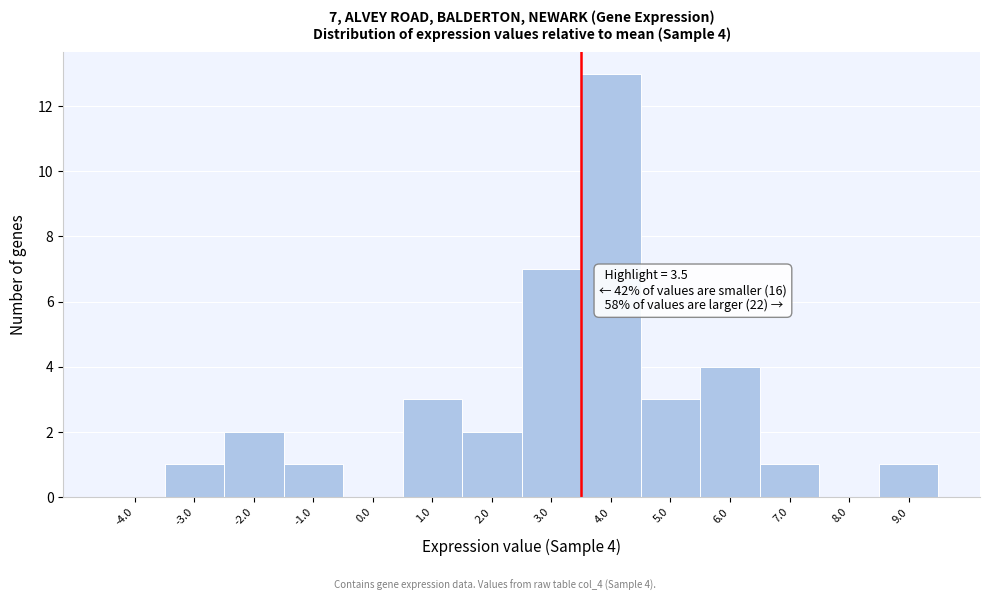

Over which range of the x-axis is the bar tallest?

3.5 to 4.5